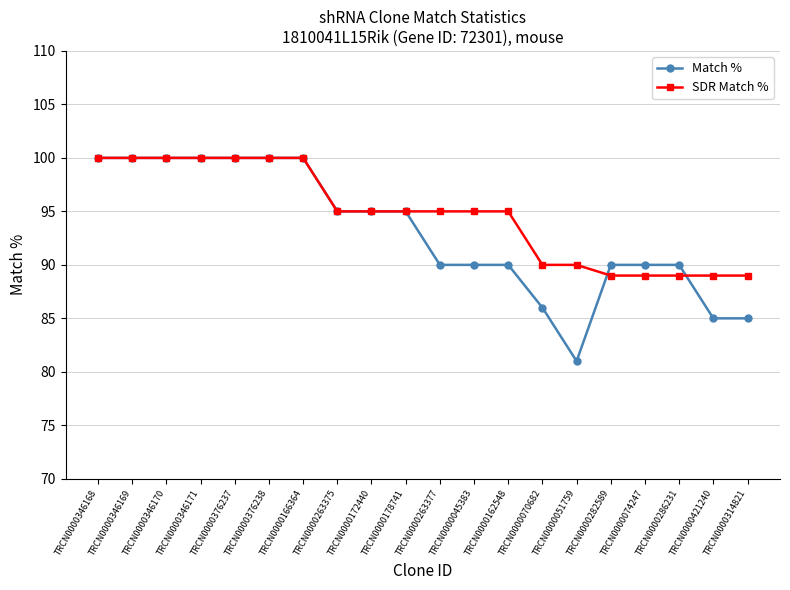

Is it true that Match % equals 86 at TRCN0000070682?

True